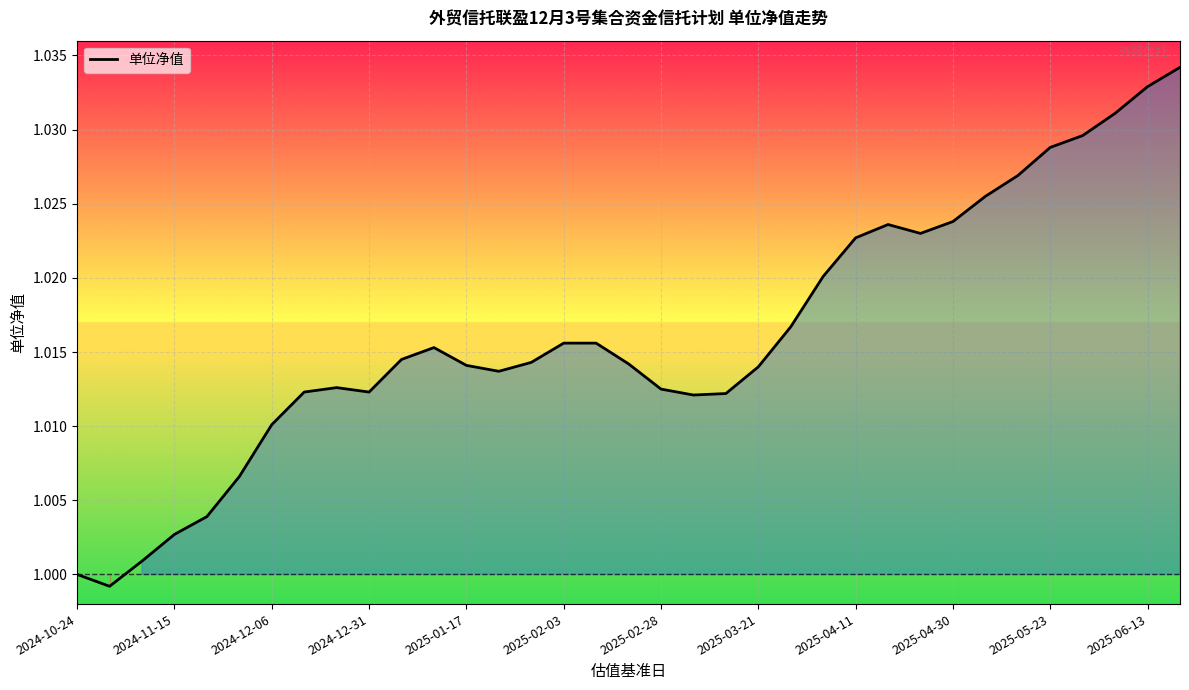

What is the average value?

1.0